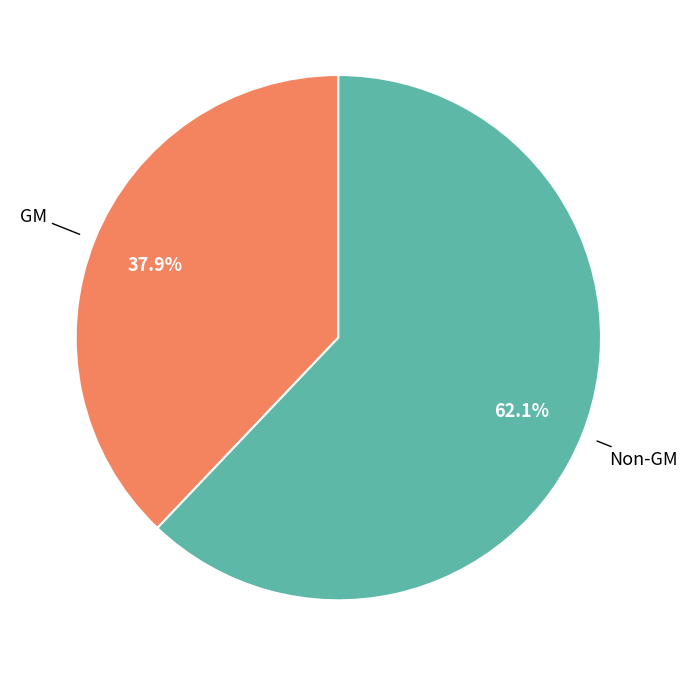

Is there any slice that represents more than half of the pie?

Yes